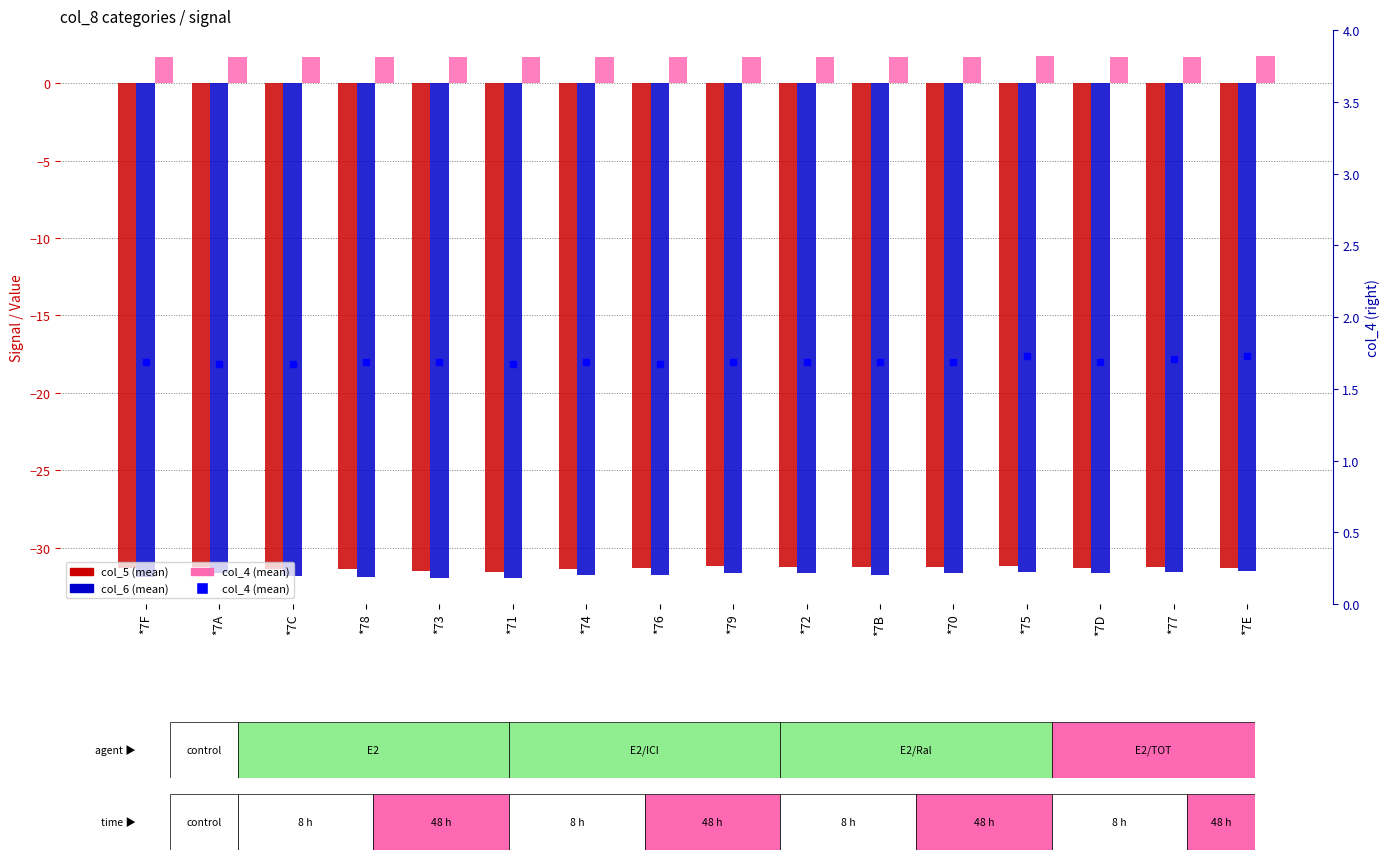

Which series has the widest spread of values?

col_6 (mean)